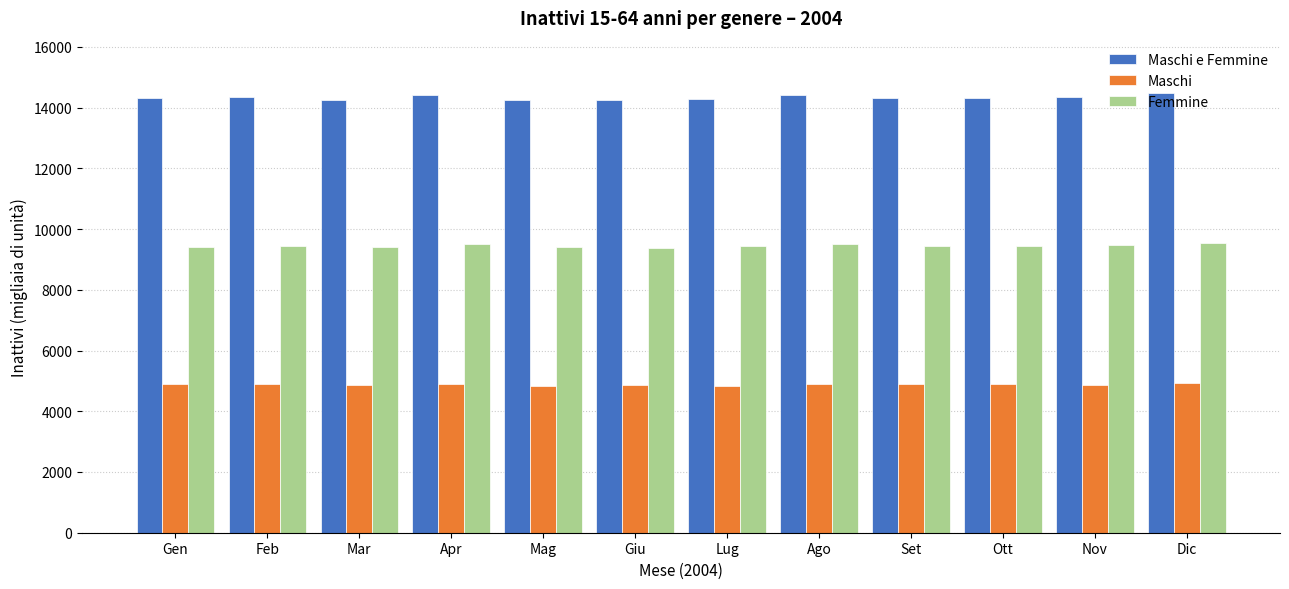

At Feb, list the series in order from largest to smallest.

Maschi e Femmine, Femmine, Maschi